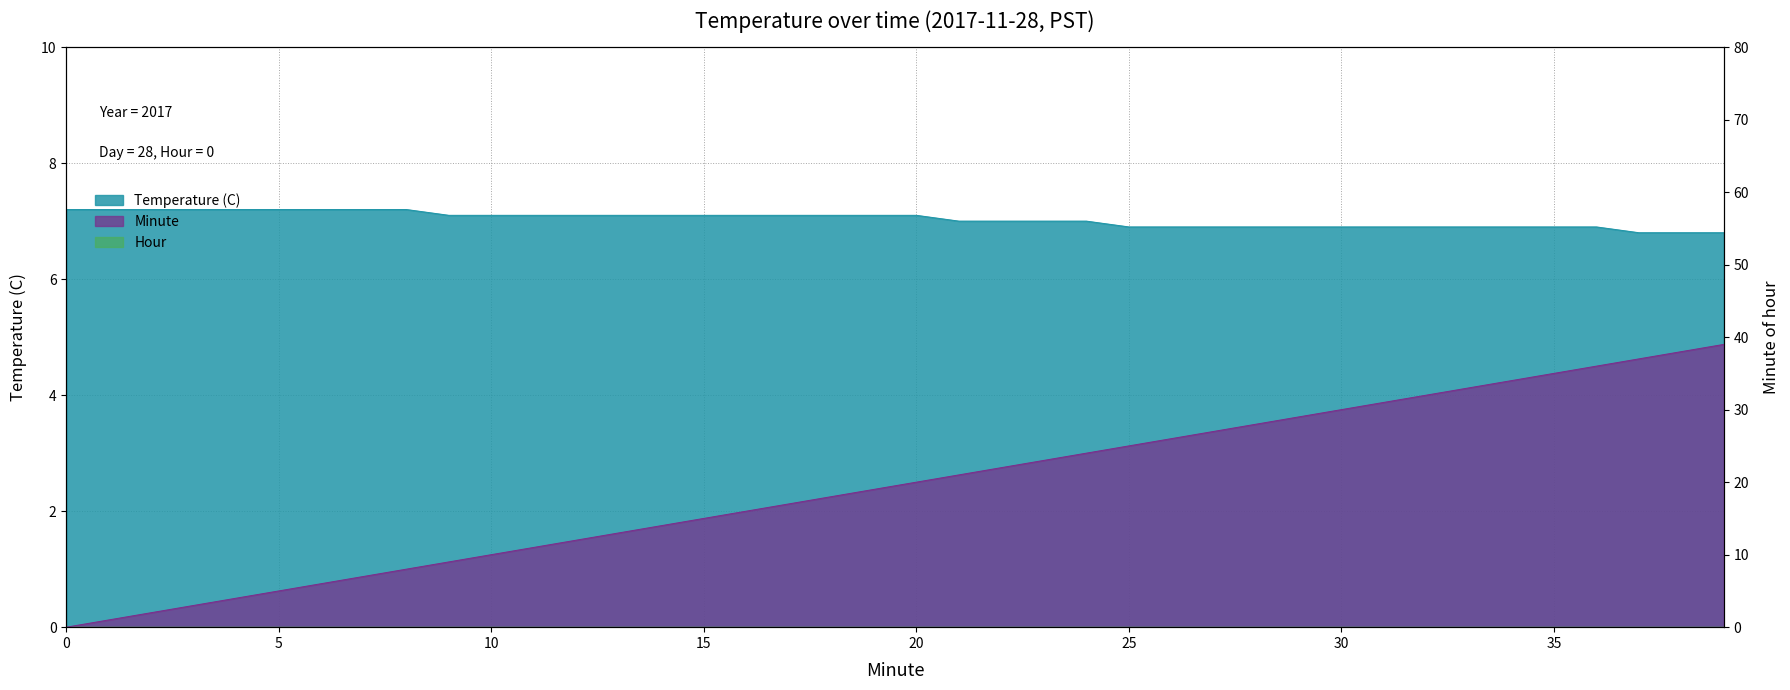

How many data points does each series have?

40